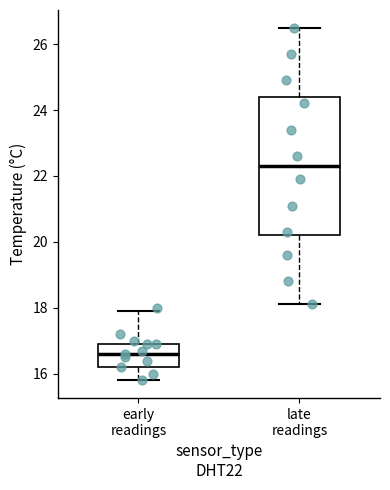

Which box has the highest median line?

late readings